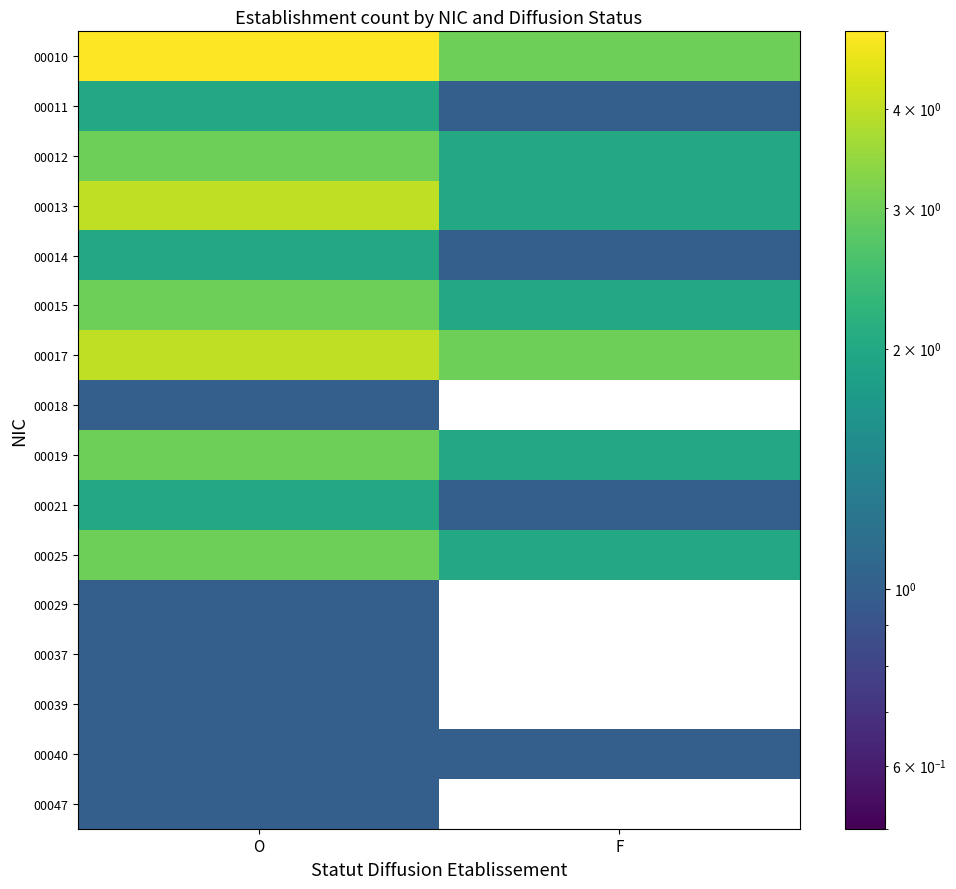

At which category is the sum across all series the highest?

O